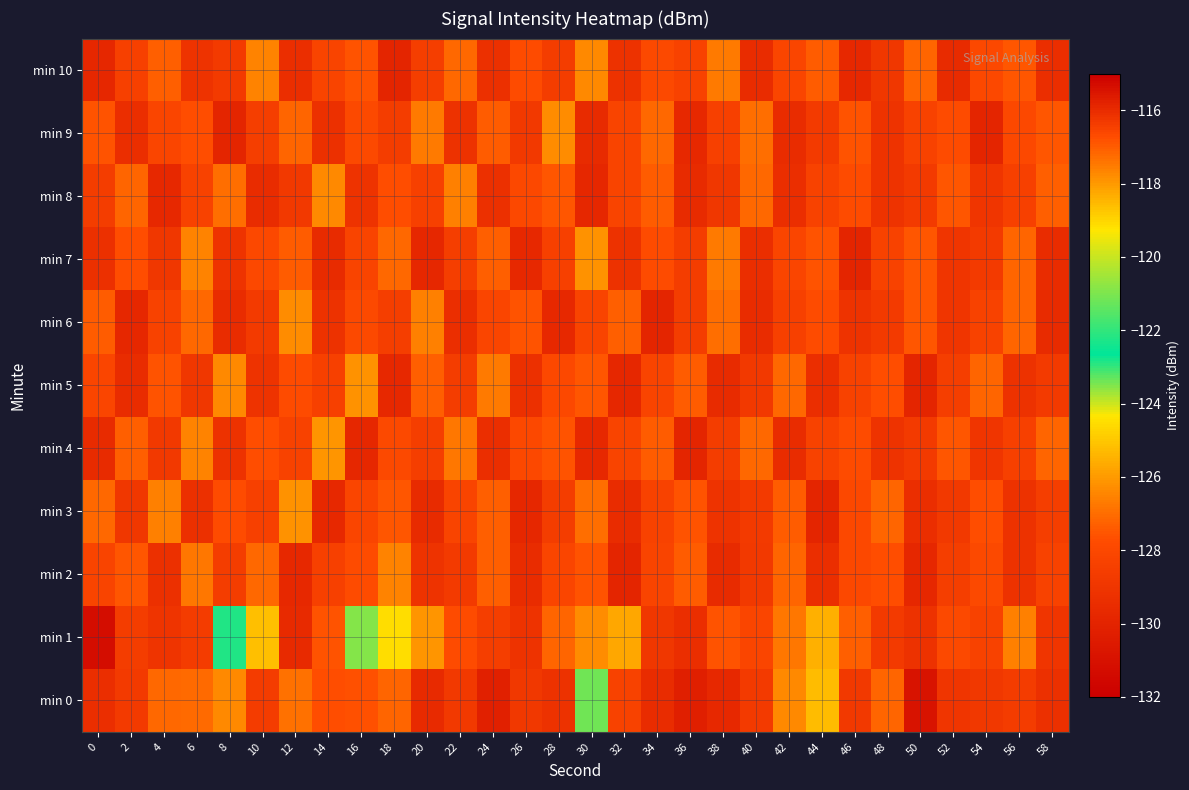

What is the smallest value displayed?

-131.2